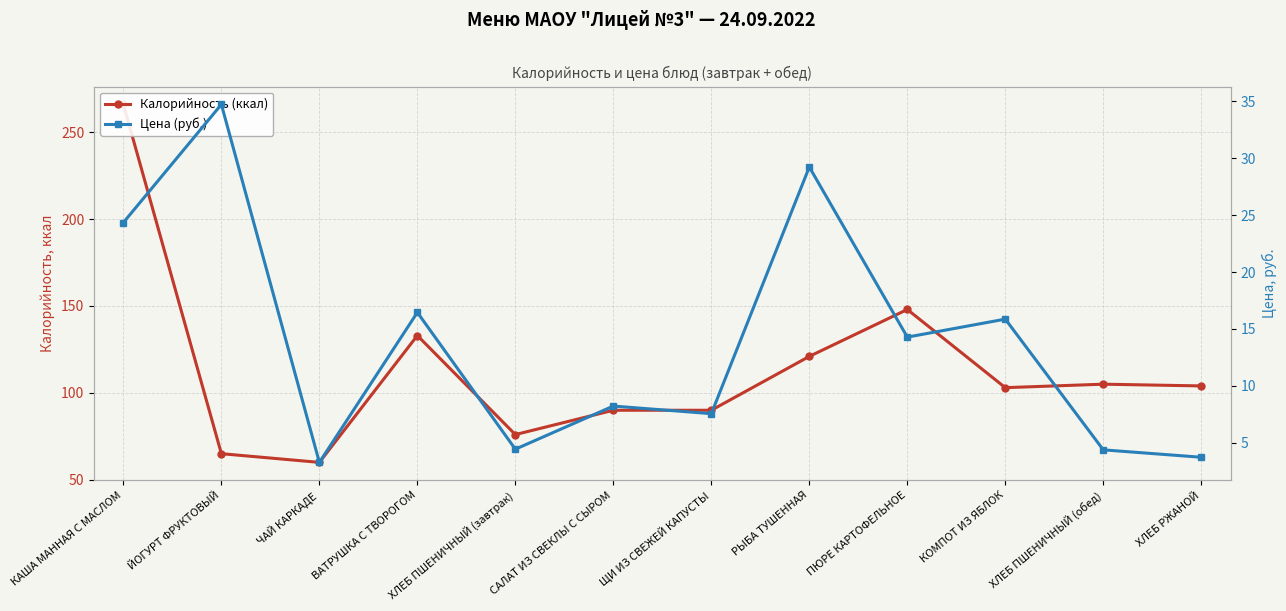

Between САЛАТ ИЗ СВЕКЛЫ С СЫРОМ and ХЛЕБ ПШЕНИЧНЫЙ (обед), which is larger?

ХЛЕБ ПШЕНИЧНЫЙ (обед)